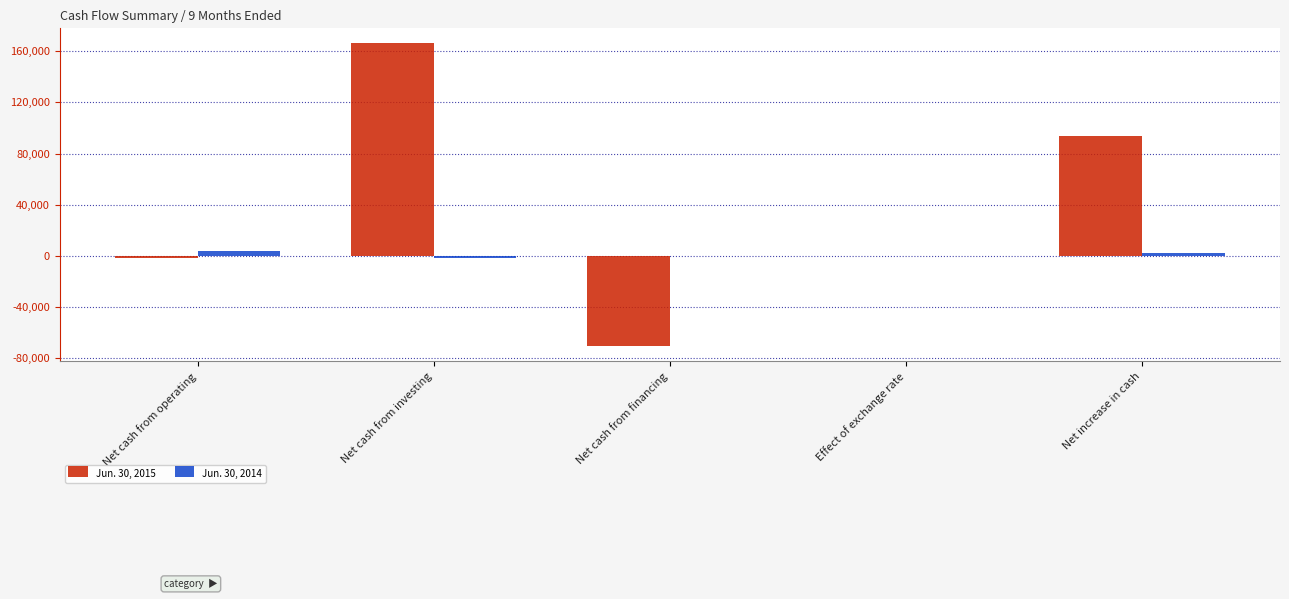

Which label corresponds to the largest value in the chart?

Net cash from investing